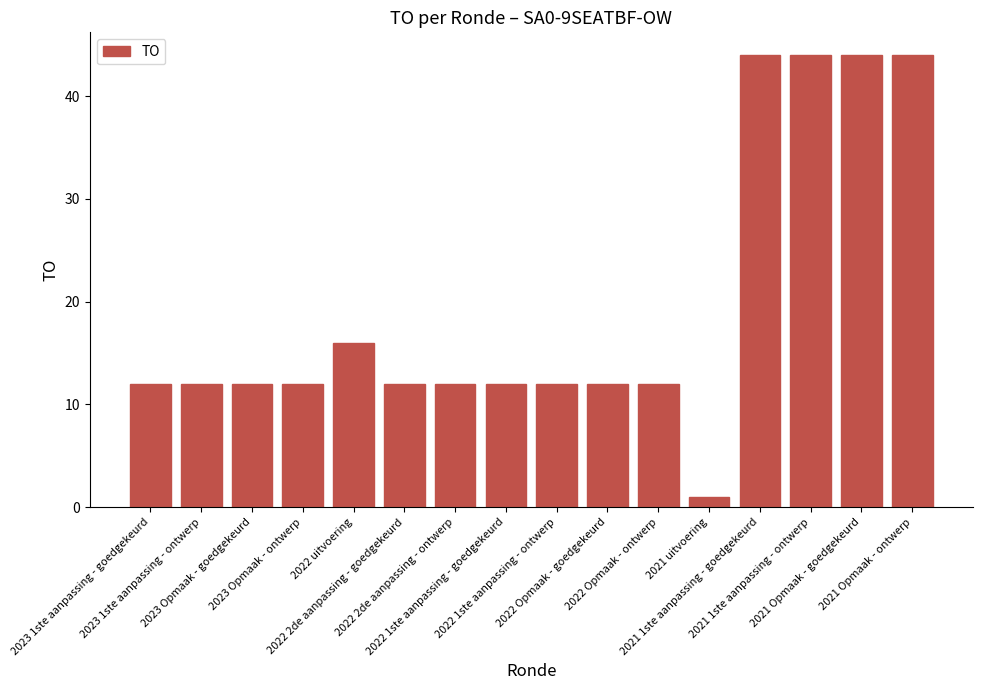

Is it true that the value at 2023 1ste aanpassing - goedgekeurd is 18?

False